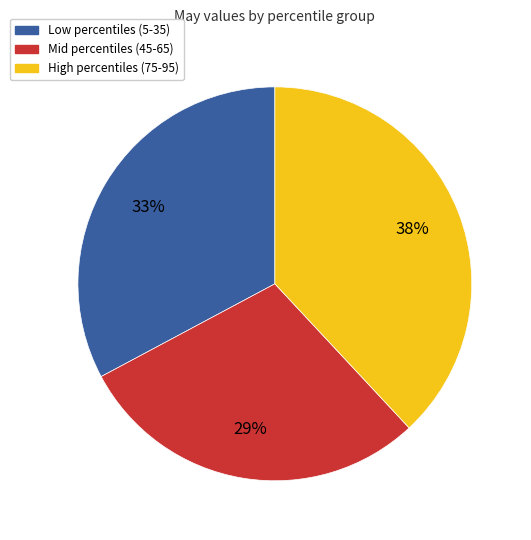

How many slices are in this pie chart?

3